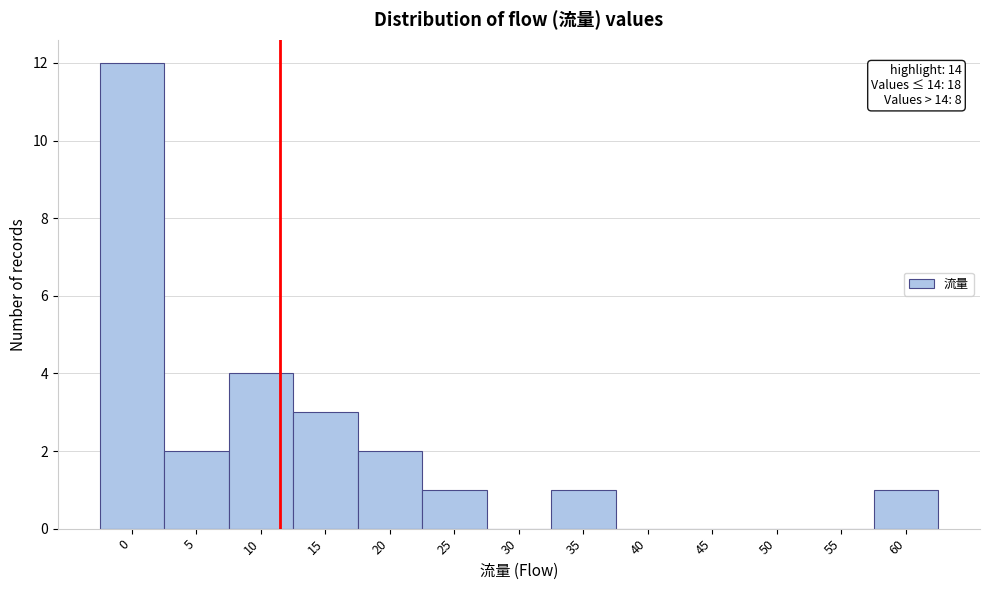

Reading right to left, extract all data points from this chart.

60=1	55=0	50=0	45=0	40=0	35=1	30=0	25=1	20=2	15=3	10=4	5=2	0=12